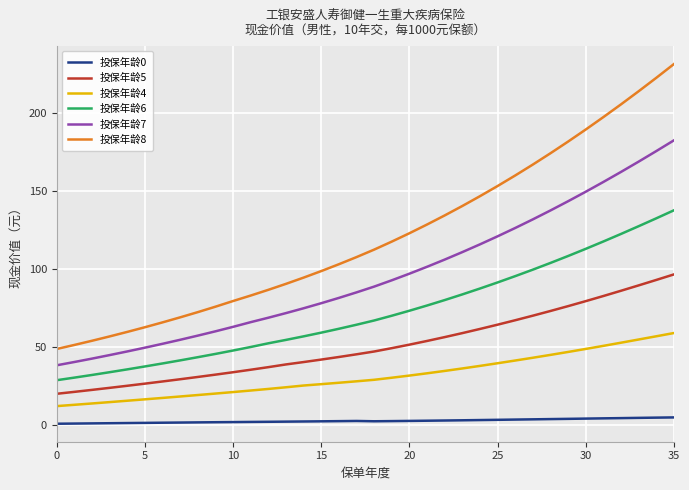

Which series has the largest total across all categories?

投保年龄8